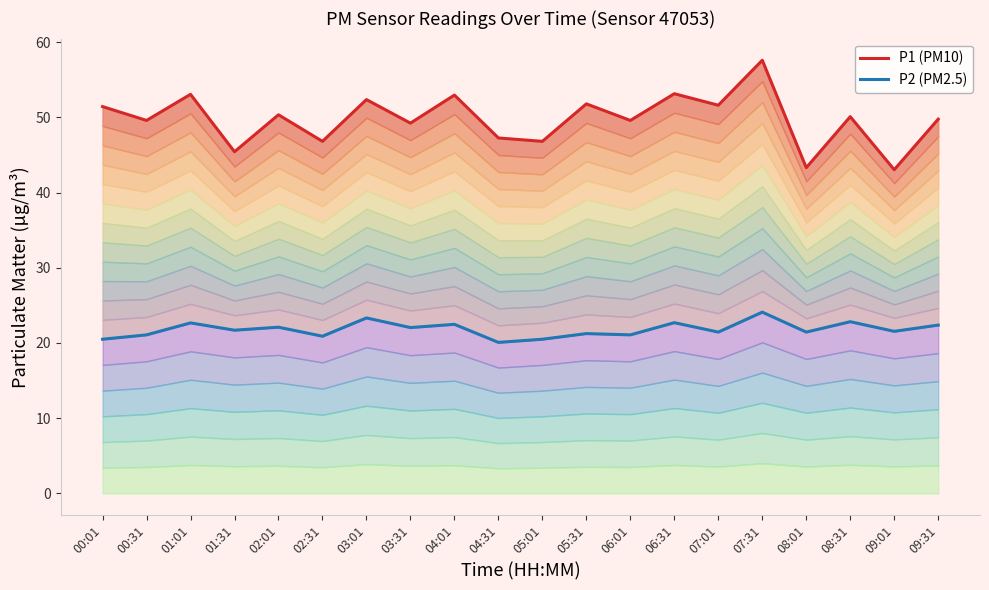

At which label does P2 reach its minimum?

04:31